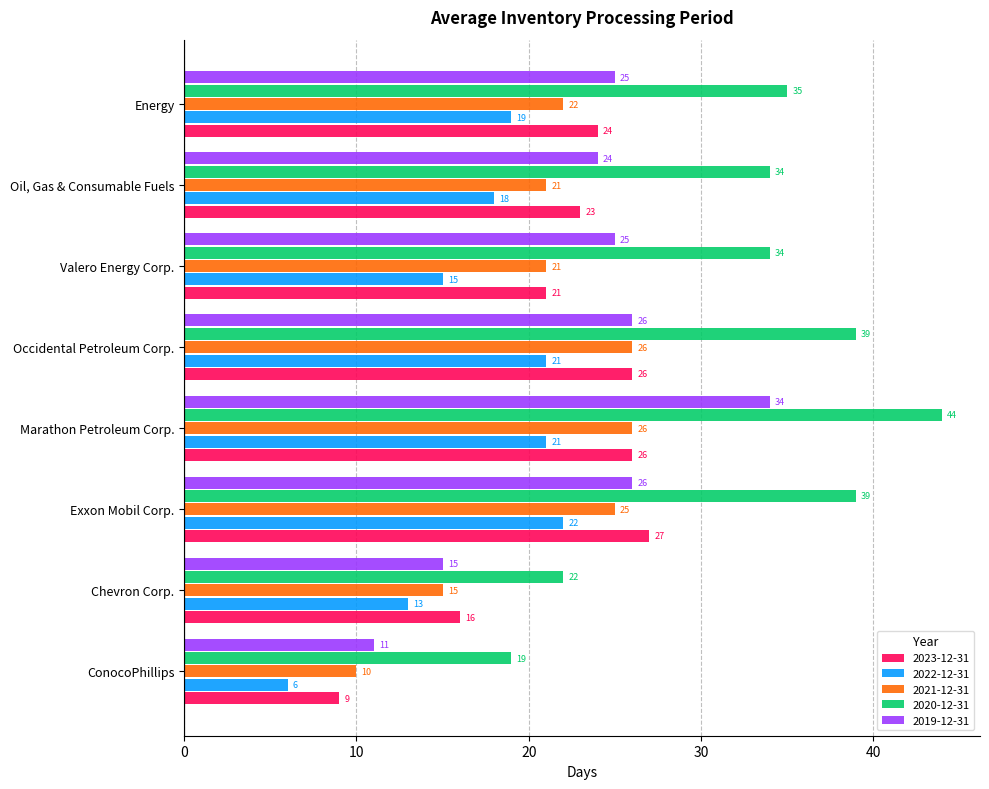

At ConocoPhillips, list the series in order from smallest to largest.

2022-12-31, 2023-12-31, 2021-12-31, 2019-12-31, 2020-12-31